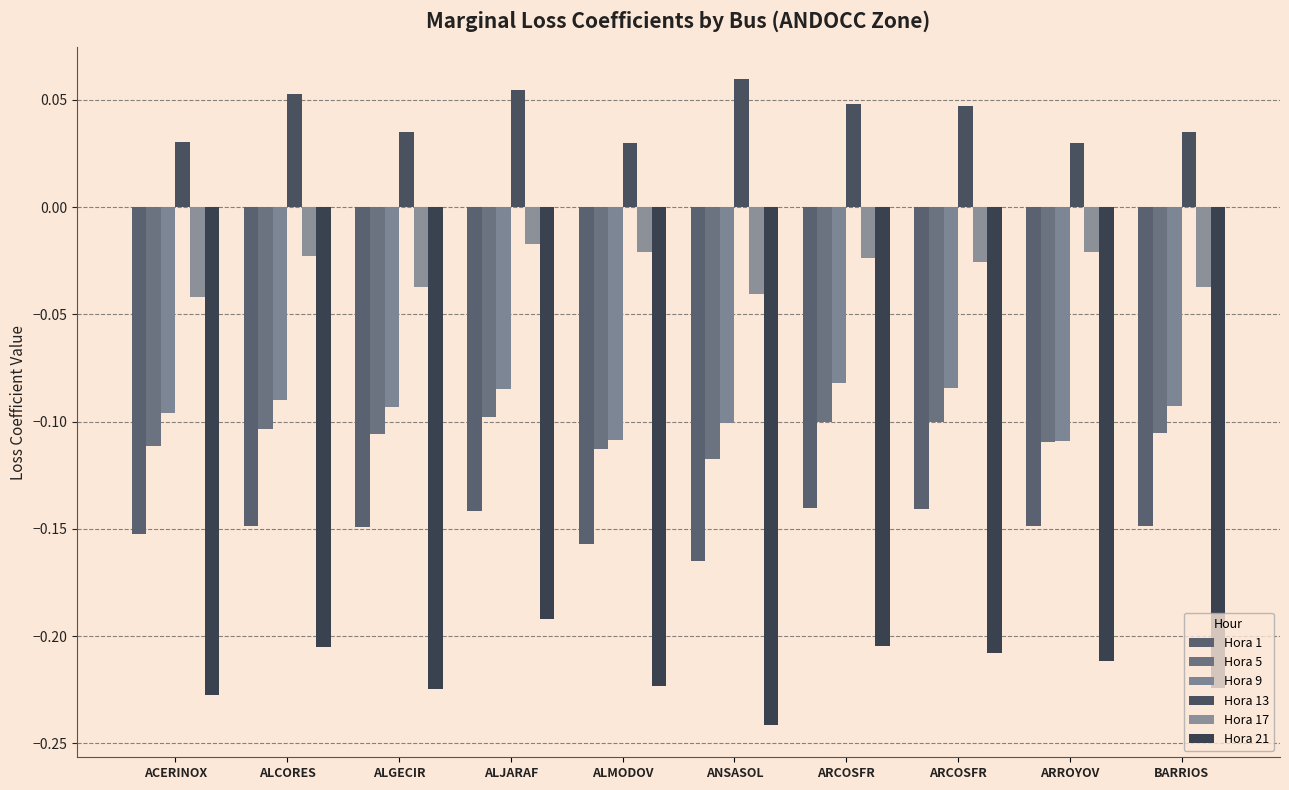

How many series are shown in this chart?

6